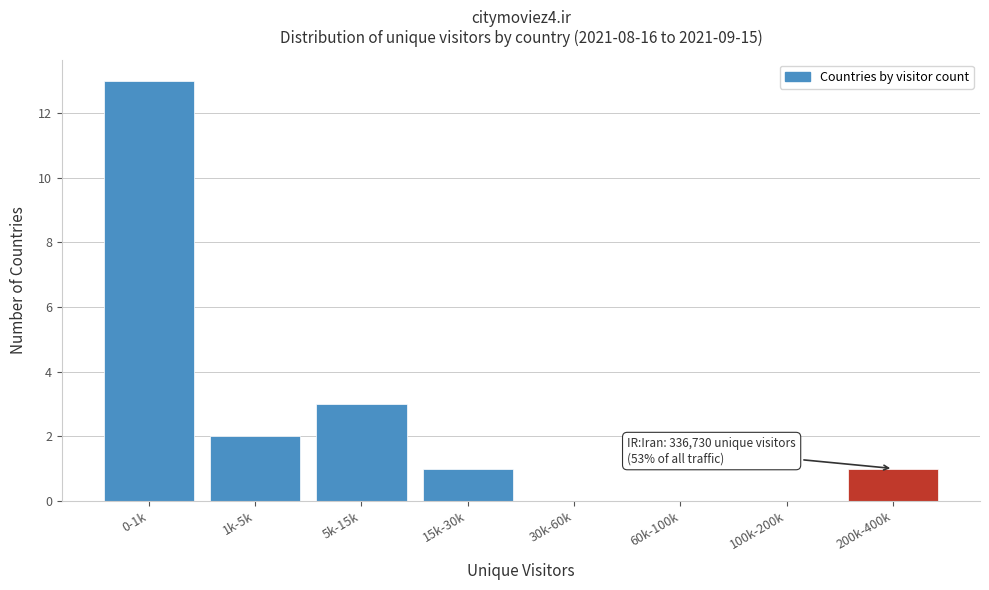

Reading left to right, extract all data points from this chart.

0-1k=13	1k-5k=2	5k-15k=3	15k-30k=1	30k-60k=0	60k-100k=0	100k-200k=0	200k-400k=1